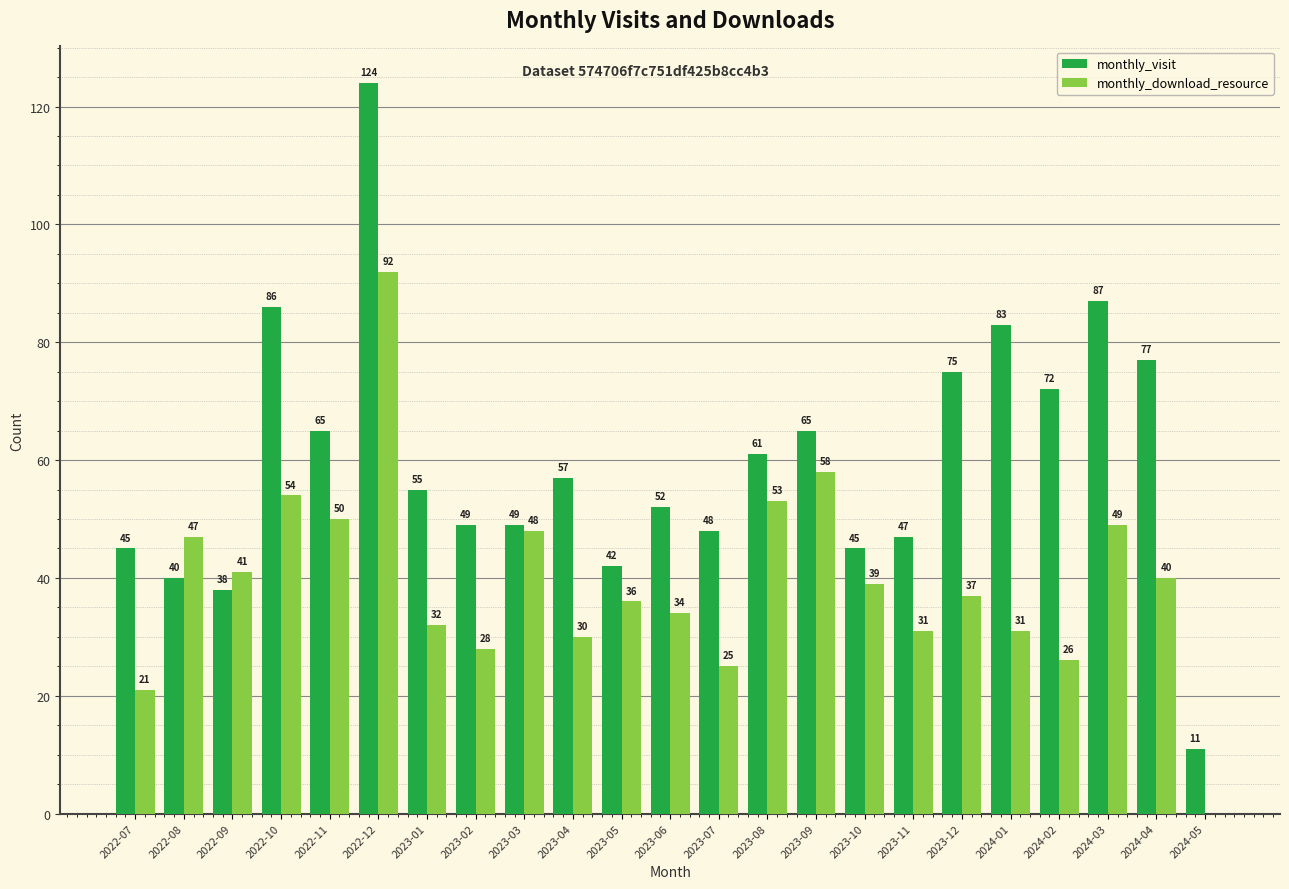

How many groups of bars are there?

23